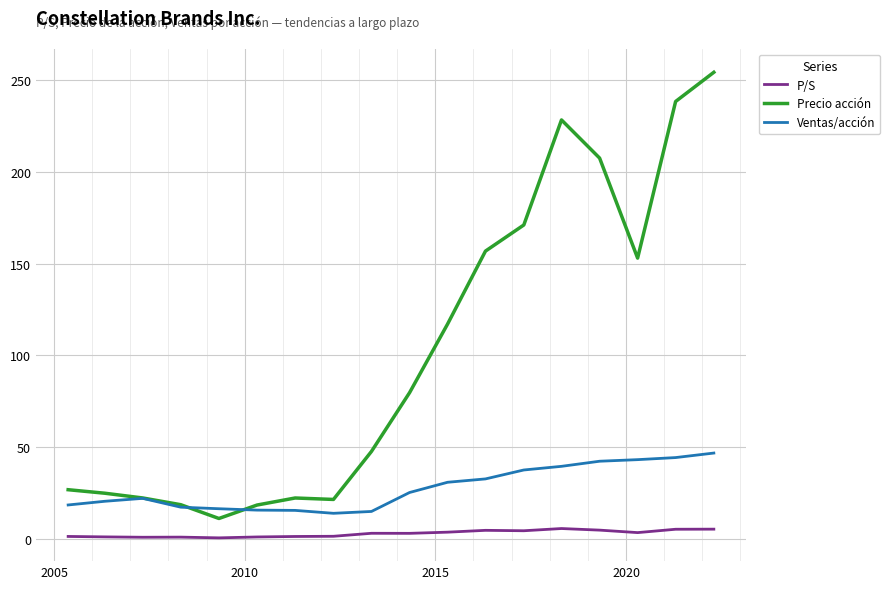

Which series has the largest range (max minus min)?

Precio acción